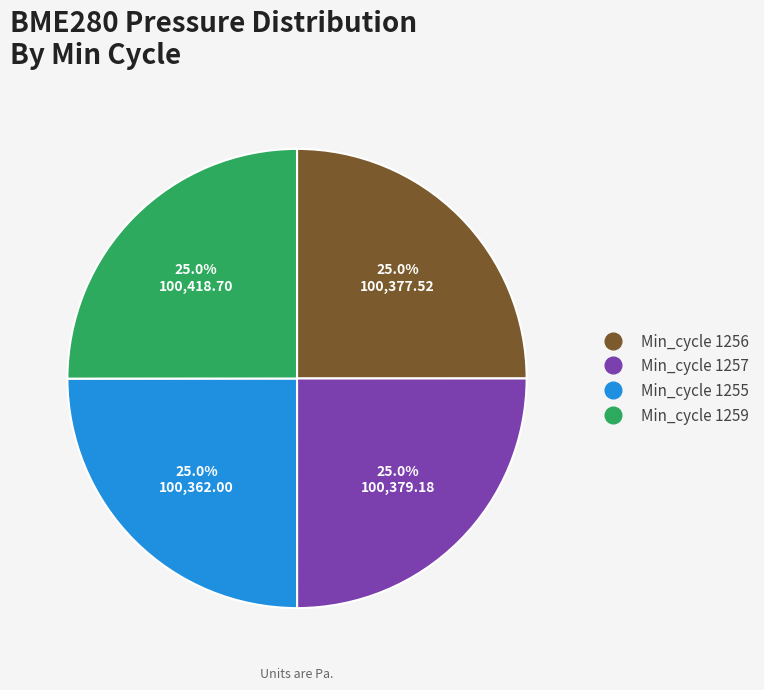

Is there any slice that represents more than half of the pie?

No